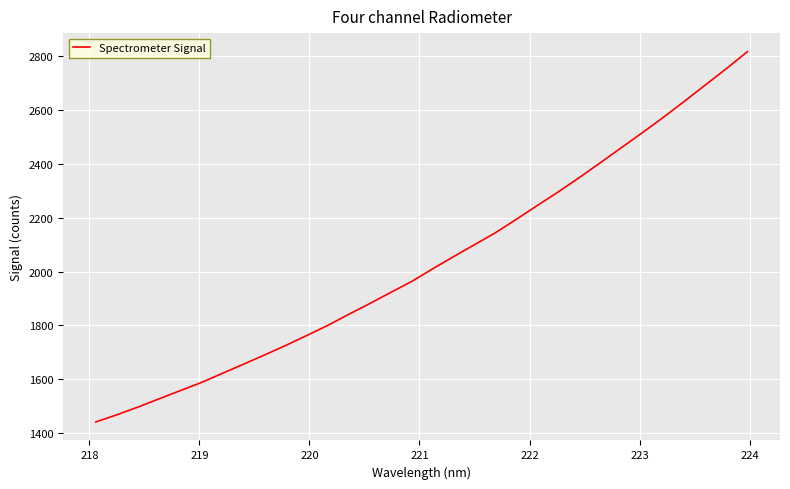

Reading left to right, extract all data points from this chart.

1441.1	1467.8	1496.3	1526.9	1557.3	1587.3	1621.3	1655.3	1689.5	1724.7	1761.5	1799.3	1840.3	1880.5	1922.0	1962.7	2009.8	2055.4	2100.0	2144.6	2194.6	2246.3	2296.8	2350.1	2405.2	2461.1	2516.9	2574.0	2633.6	2694.4	2754.9	2818.1